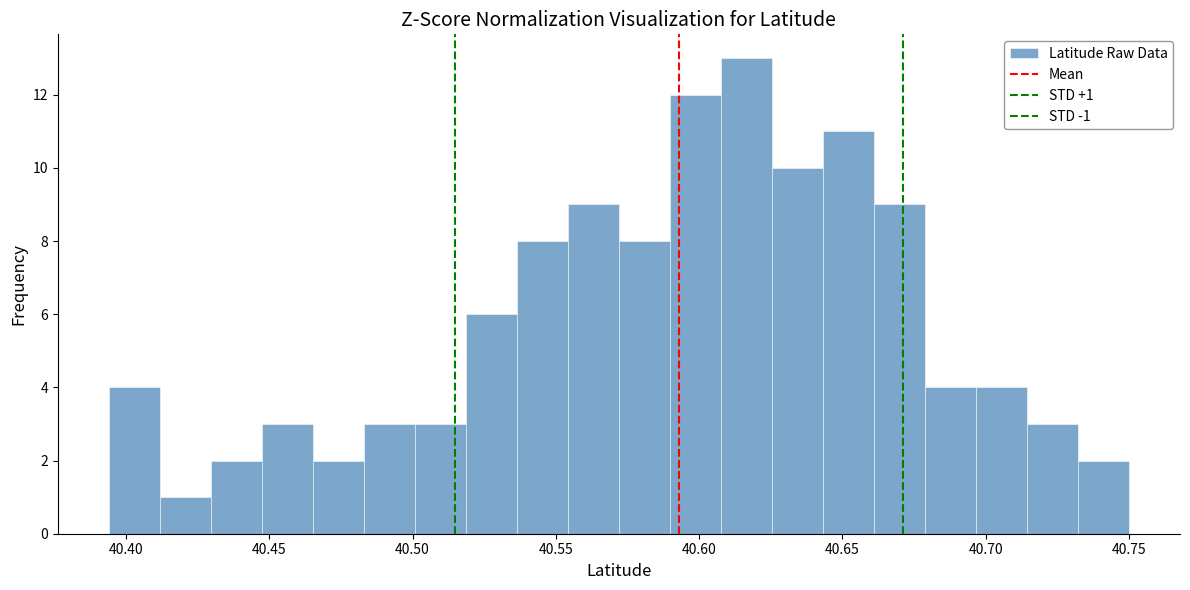

Around what value on the x-axis is the tallest bar? Give the approximate position of its centre, as read against the axis.

40.615